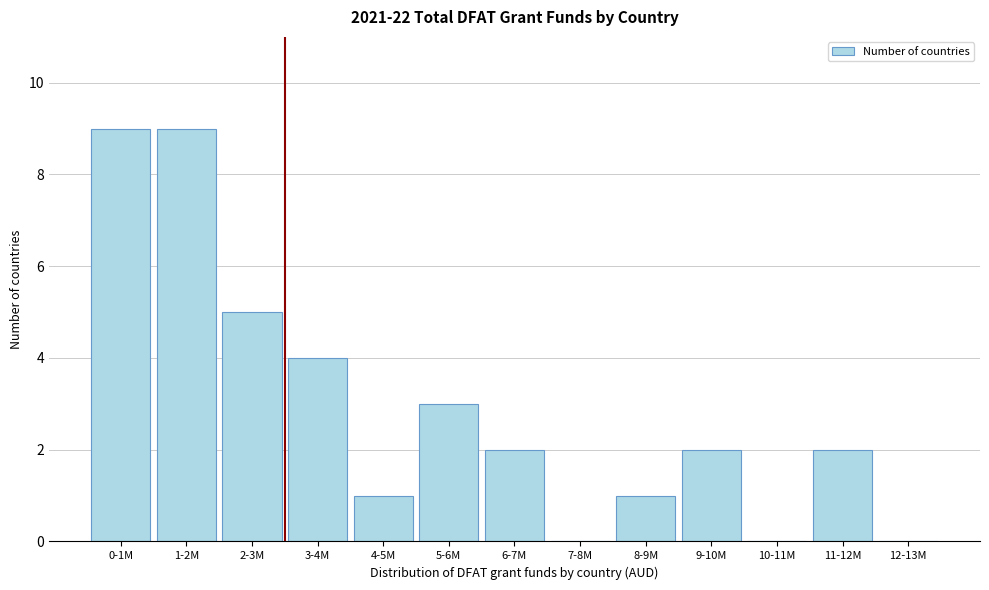

Reading left to right, transcribe all the data shown in this chart.

0-1M=9	1-2M=9	2-3M=5	3-4M=4	4-5M=1	5-6M=3	6-7M=2	7-8M=0	8-9M=1	9-10M=2	10-11M=0	11-12M=2	12-13M=0